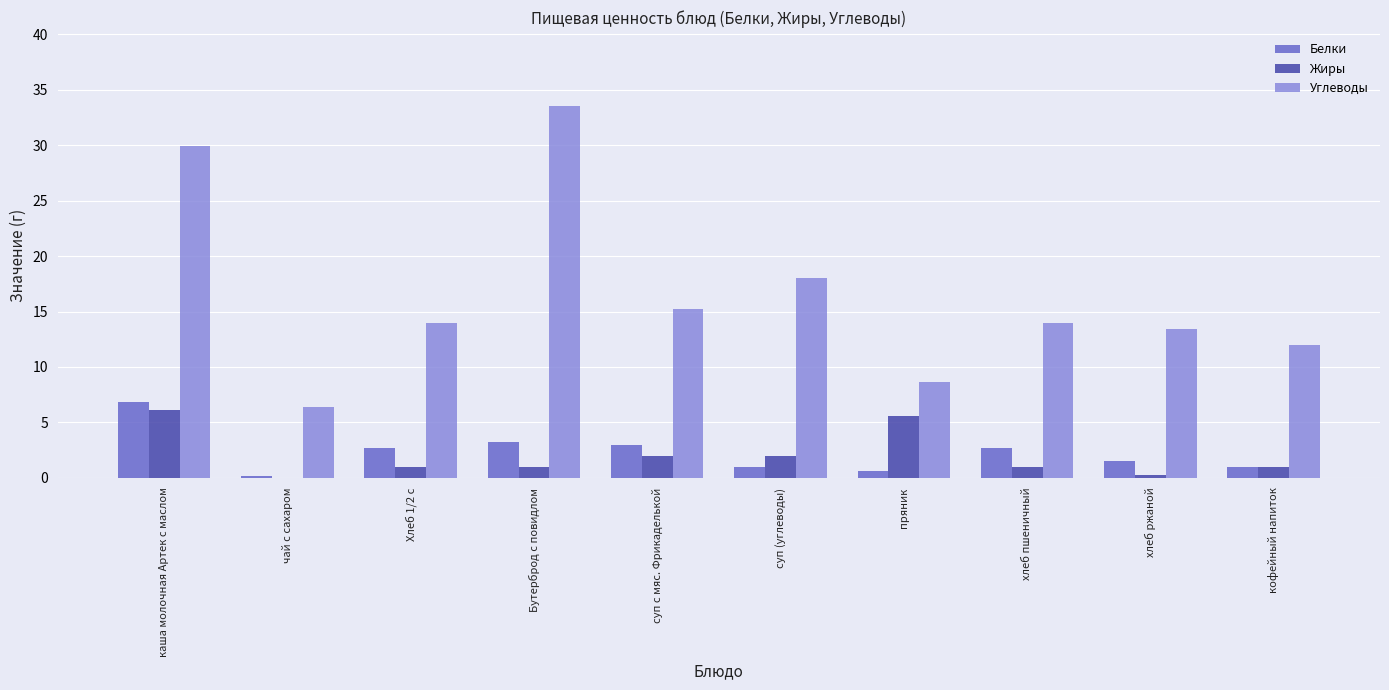

What are all the series names shown in the legend?

Белки, Жиры, Углеводы